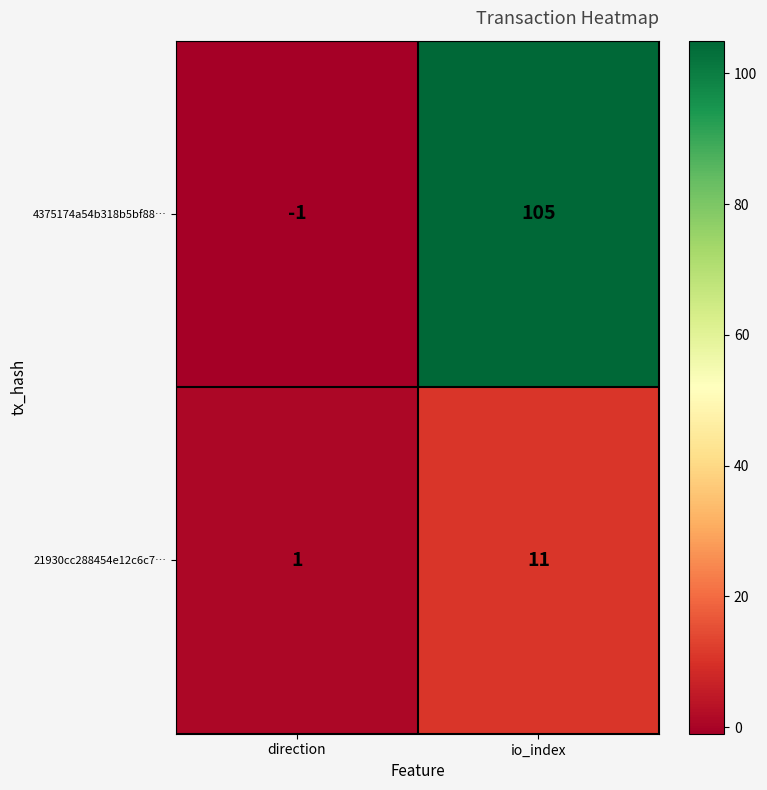

What is the spread (max minus min) of values at direction?

2